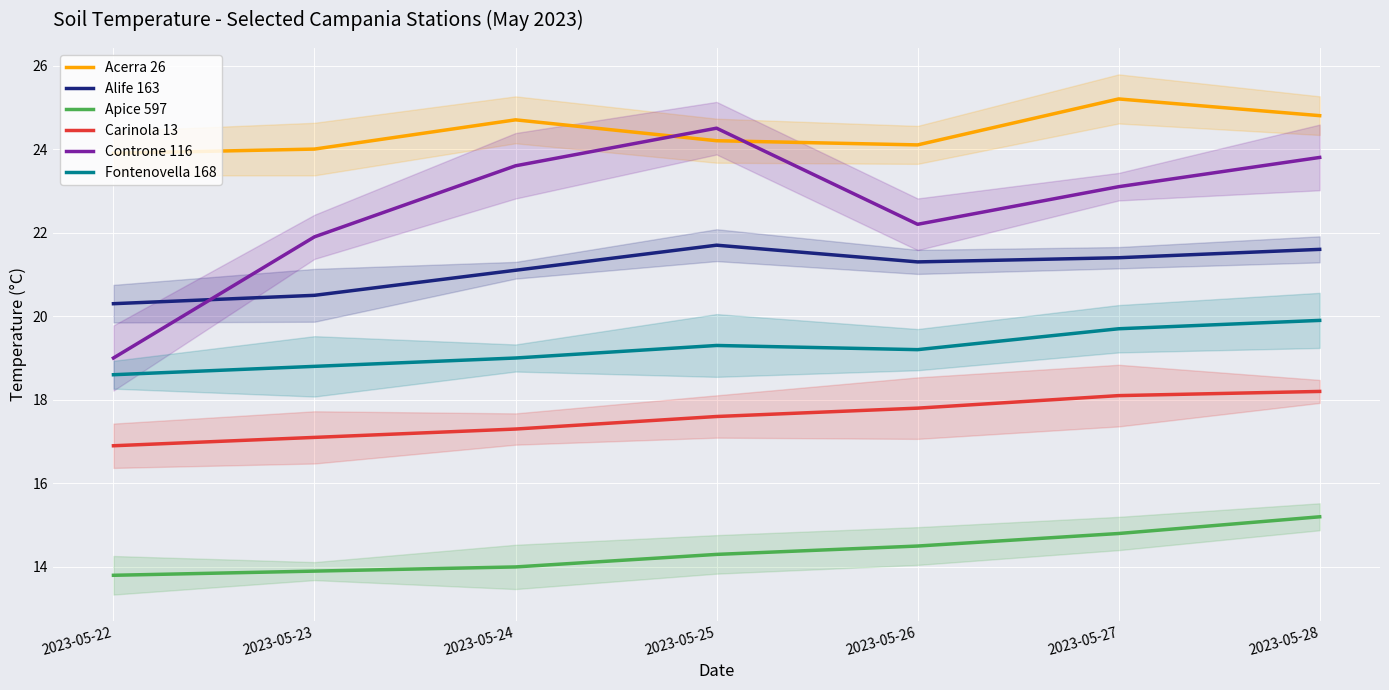

Reading left to right, extract all data points from this chart.

Acerra 26: 23.9	24.0	24.7	24.2	24.1	25.2	24.8
Alife 163: 20.3	20.5	21.1	21.7	21.3	21.4	21.6
Apice 597: 13.8	13.9	14.0	14.3	14.5	14.8	15.2
Carinola 13: 16.9	17.1	17.3	17.6	17.8	18.1	18.2
Controne 116: 19.0	21.9	23.6	24.5	22.2	23.1	23.8
Fontenovella 168: 18.6	18.8	19.0	19.3	19.2	19.7	19.9